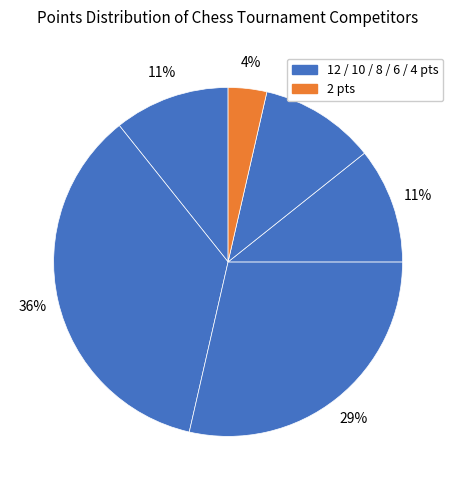

Is there any slice that represents more than half of the pie?

No